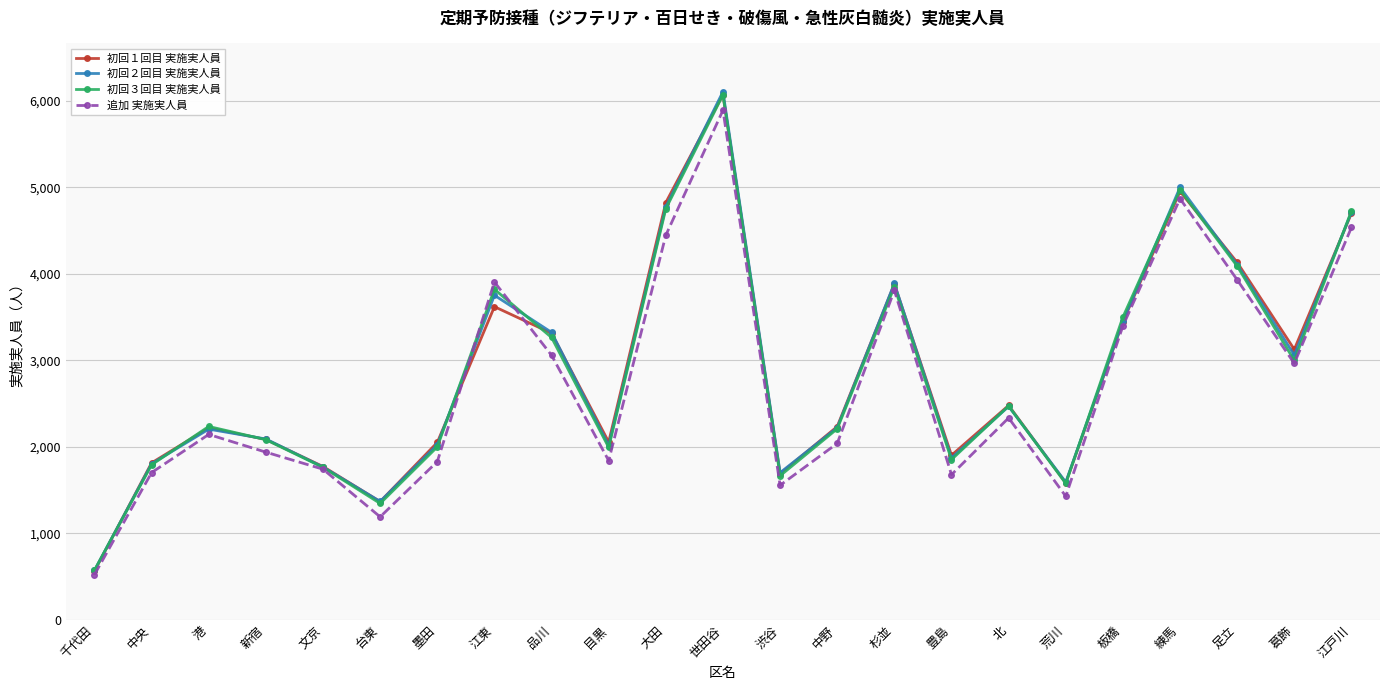

Count the number of categories in the chart.

23